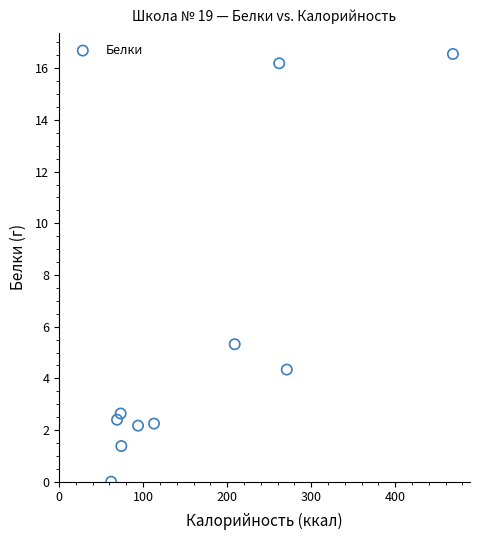

What Y value in the scatter plot is closest to 8?

5.3